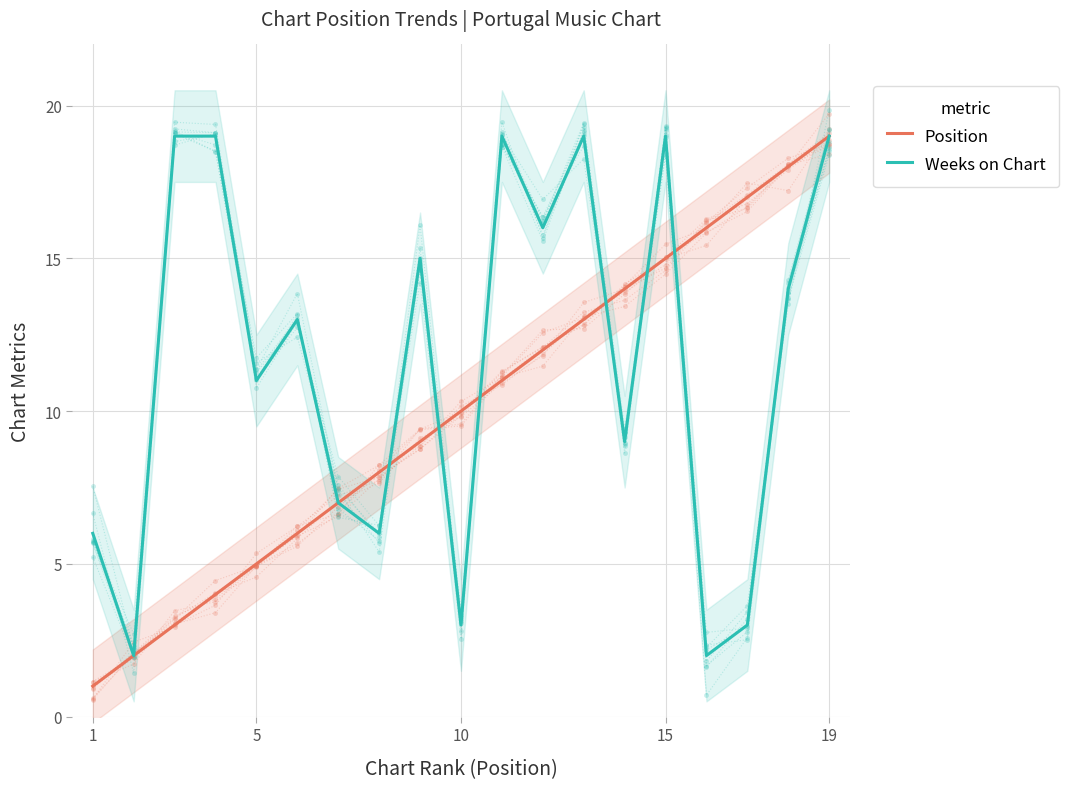

How many lines are shown in the chart?

2